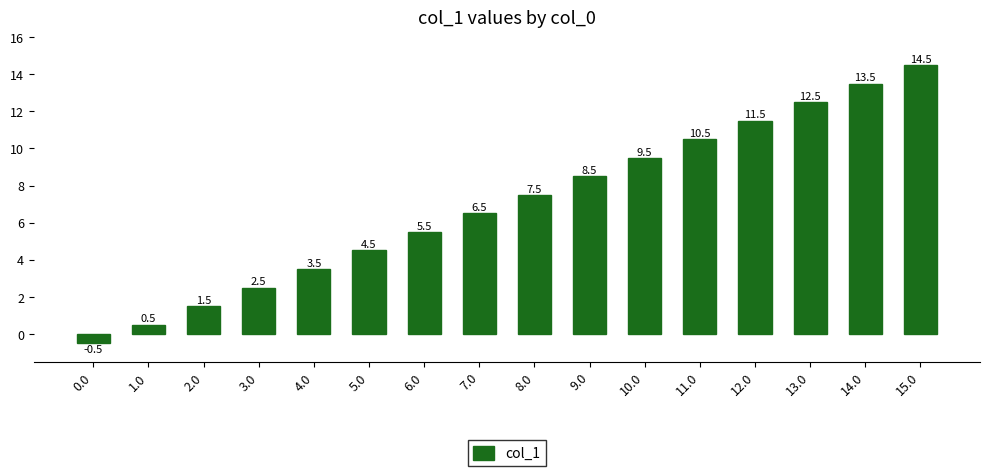

What is the change in value from 8.0 to 15.0?

+7.0